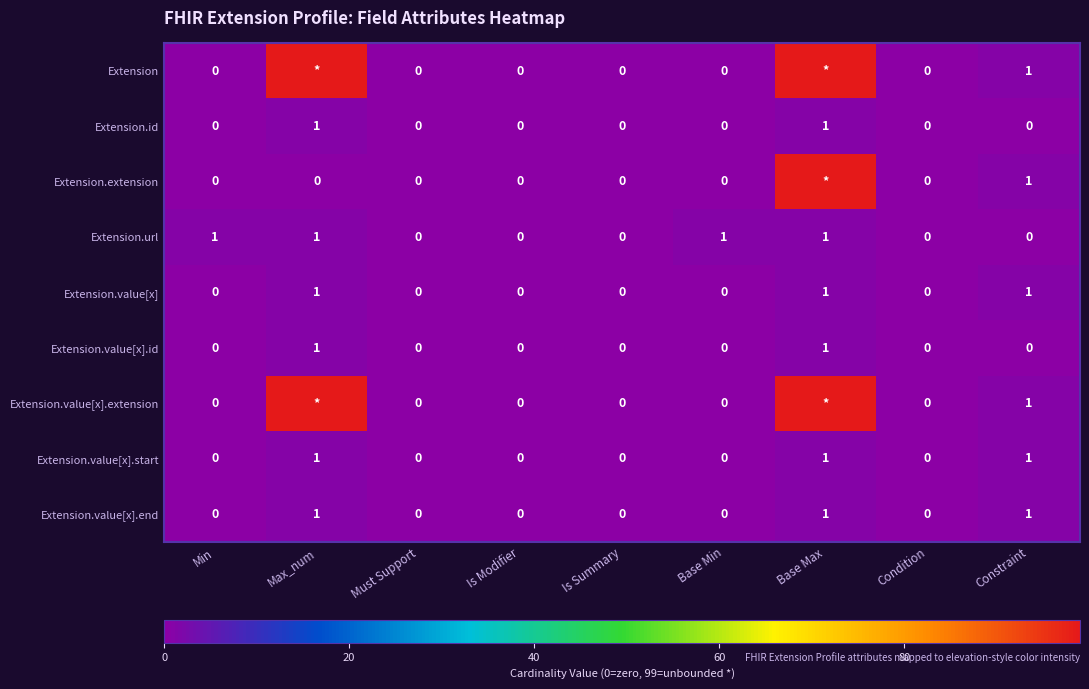

True or false: Extension.value[x].id has a value of -1 at Min.

False